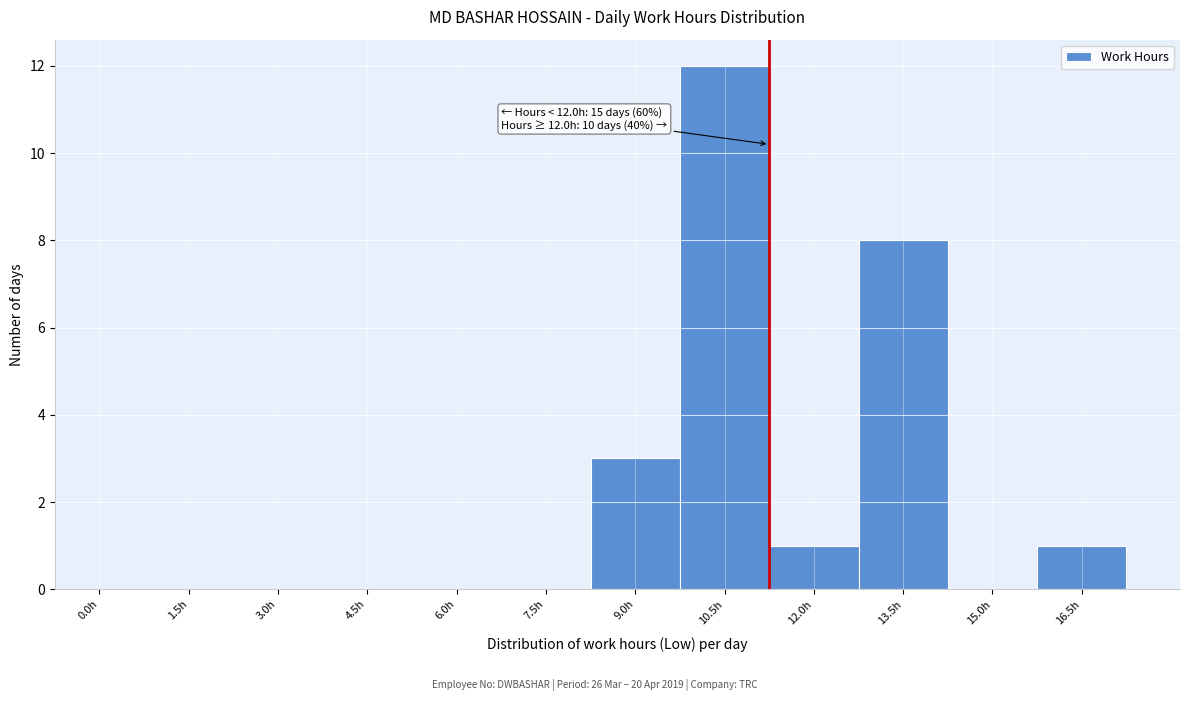

Reading left to right, list all the values displayed in this chart.

0.0h=0	1.5h=0	3.0h=0	4.5h=0	6.0h=0	7.5h=0	9.0h=3	10.5h=12	12.0h=1	13.5h=8	15.0h=0	16.5h=1